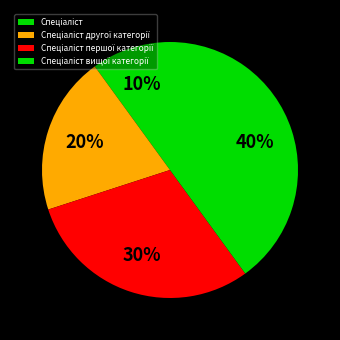

Is it true that Спеціаліст другої категорії is 7% of the pie?

False